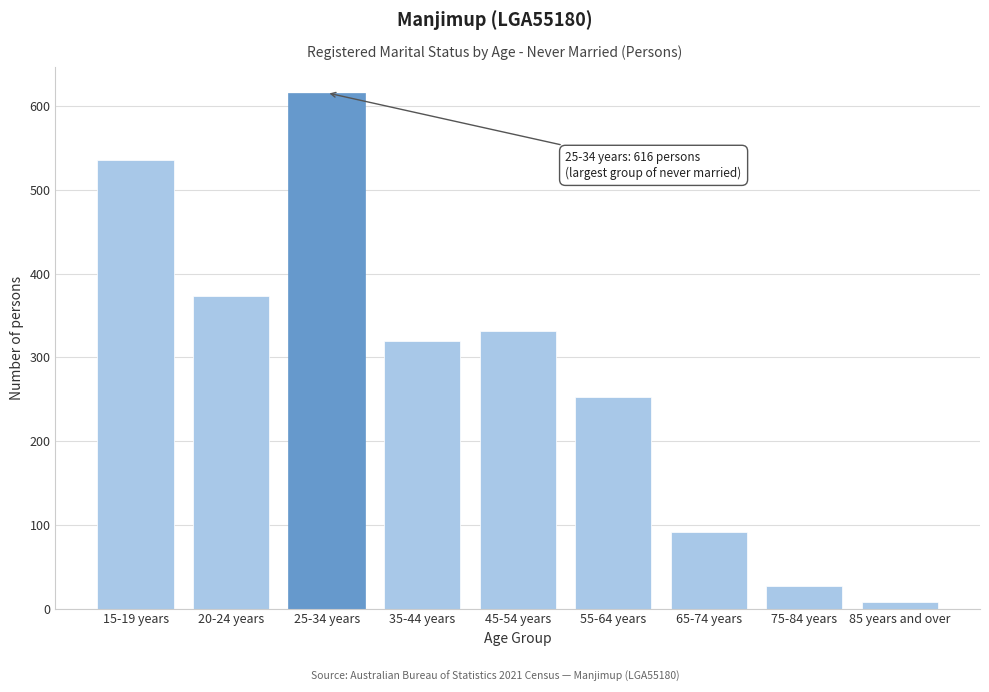

Reading right to left, what are all the values shown in this chart?

8	27	91	253	331	319	616	373	536